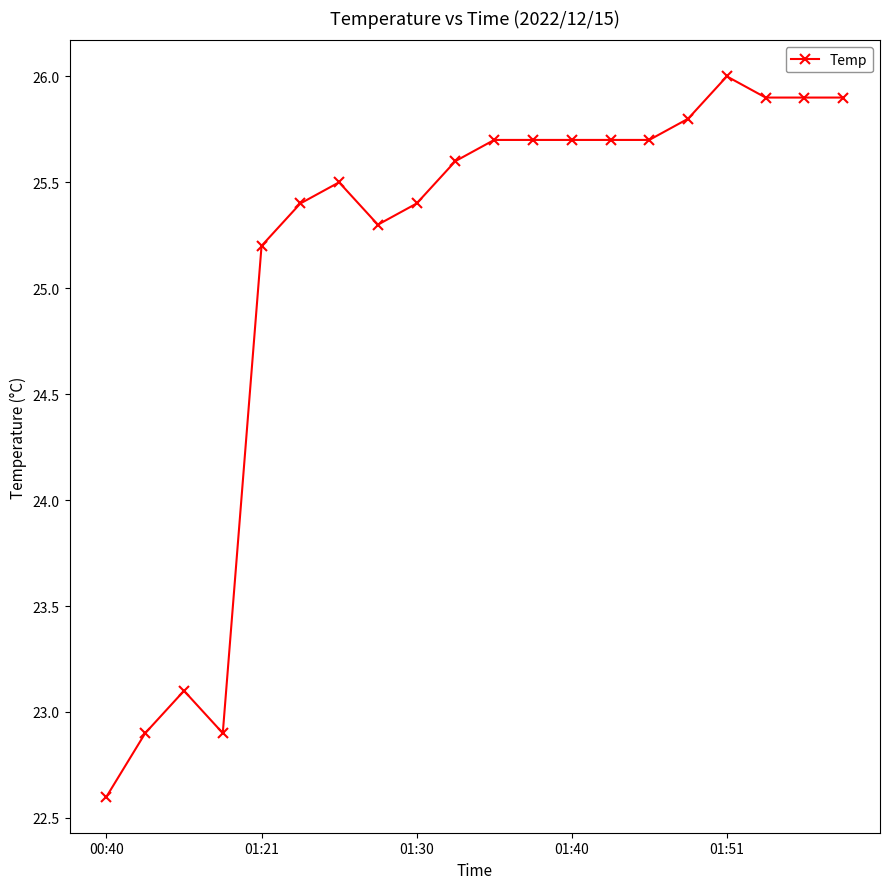

What is the minimum value shown in the chart?

22.6